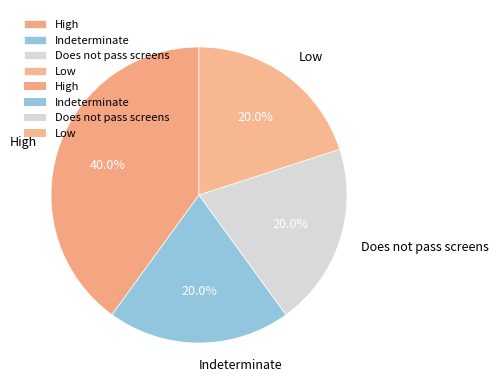

To the nearest percent, what is the average slice percentage?

25%